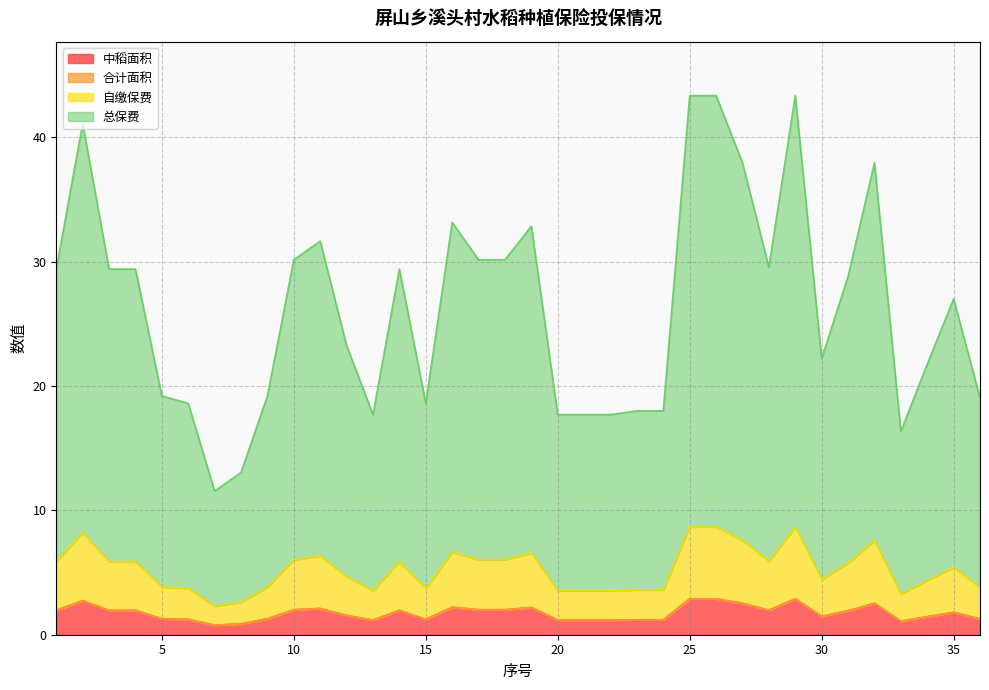

Is the value of 合计面积 at 21 greater than the value of 自缴保费 at 35?

No